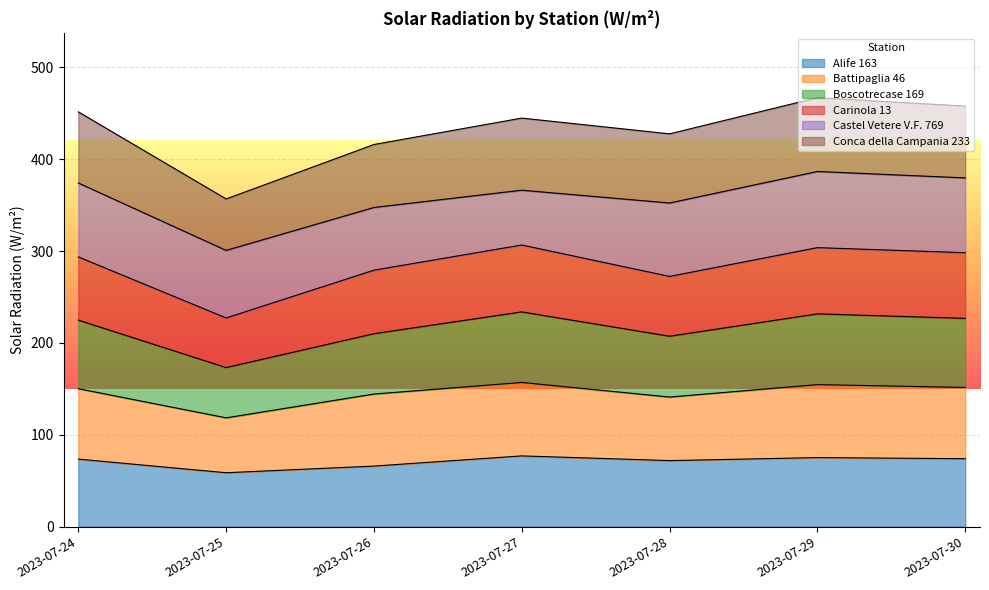

Which series has the largest total across all categories?

Conca della Campania 233